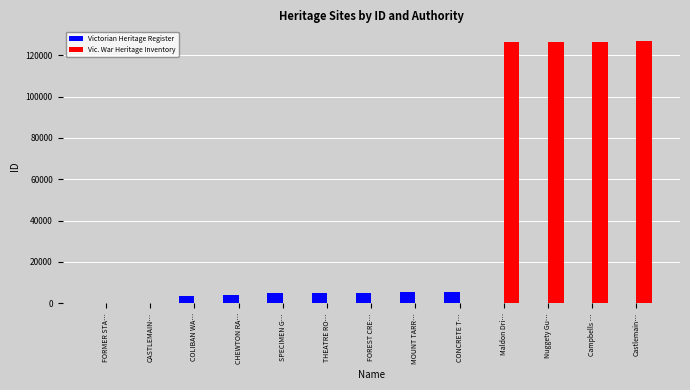

Is the value of Vic. War Heritage Inventory at COLIBAN WA… greater than the value of Victorian Heritage Register at FOREST CRE…?

No